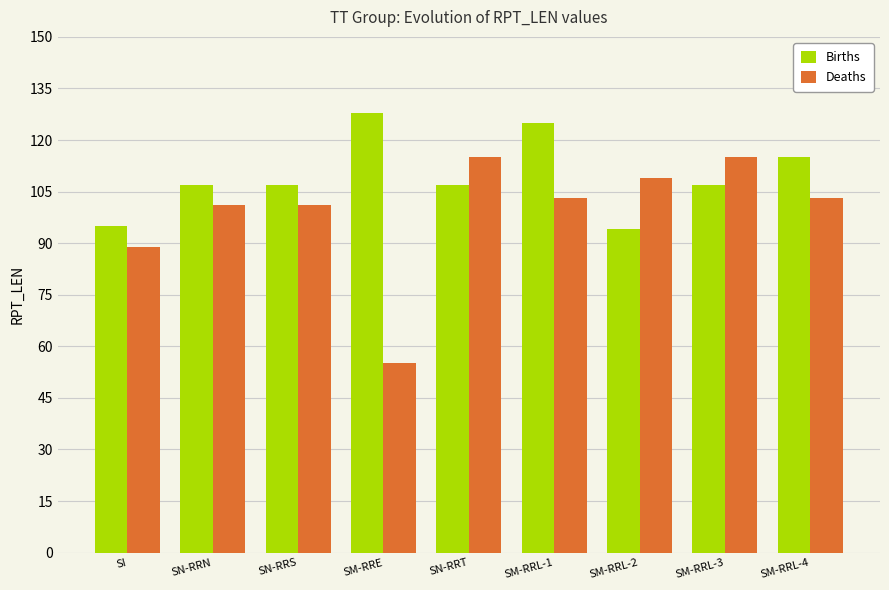

What is the difference between the maximum and minimum values in the Births series?

34